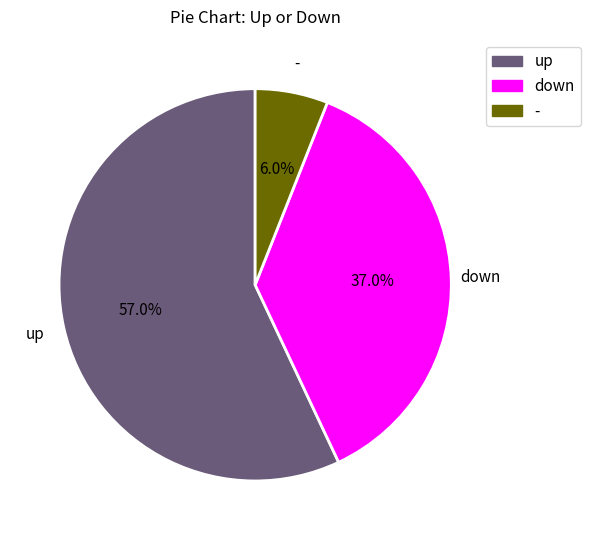

Combined, what portion of the pie is up and down?

94.0%